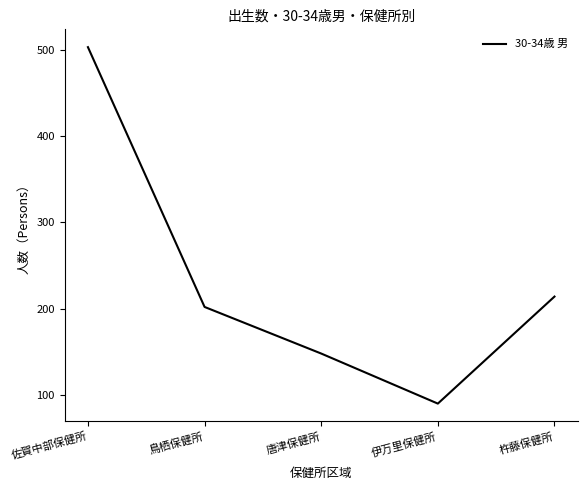

What is the change in value from 佐賀中部保健所 to 伊万里保健所?

-413